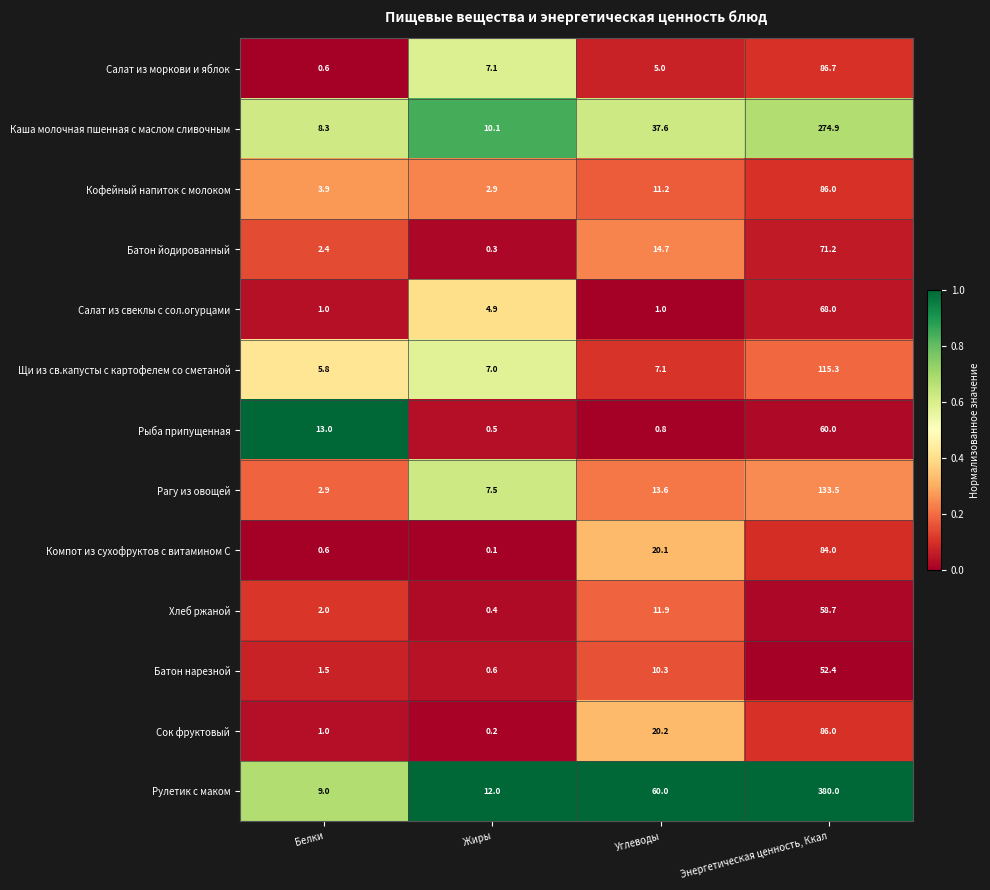

Which series has the largest range (max minus min)?

Рулетик с маком